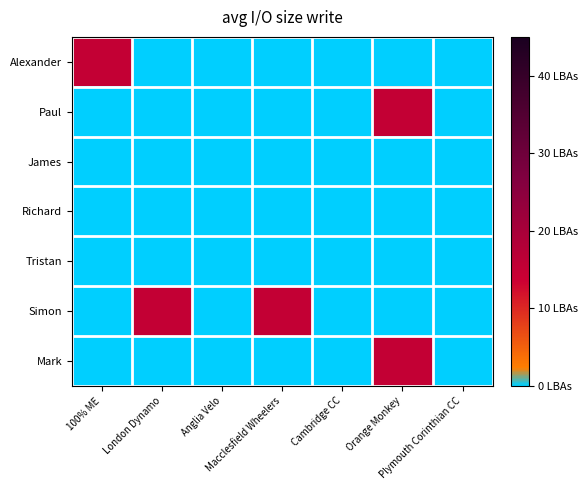

List the series in order of their peak value, highest first.

Alexander, Paul, Simon, Mark, James, Richard, Tristan